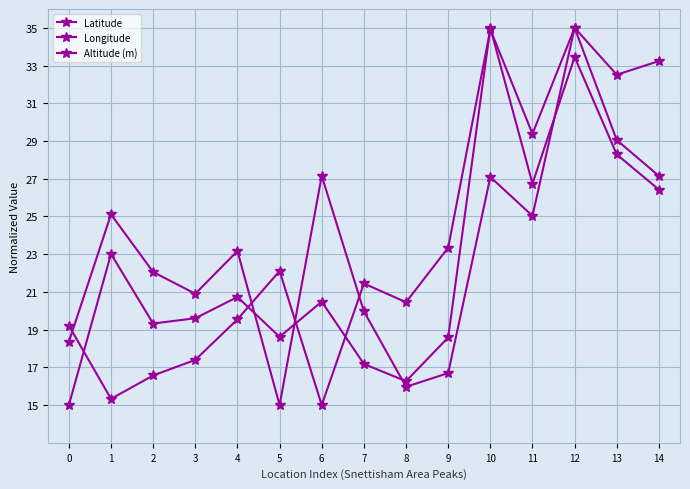

How many lines are shown in the chart?

3